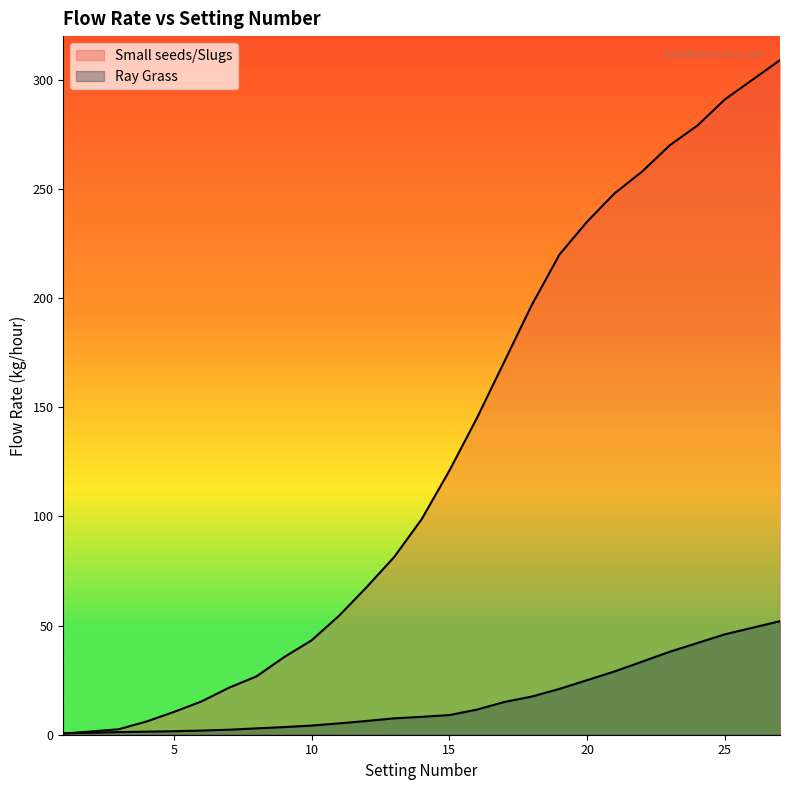

What is the difference between the maximum and second lowest values in the Small seeds/Slugs series?

307.5